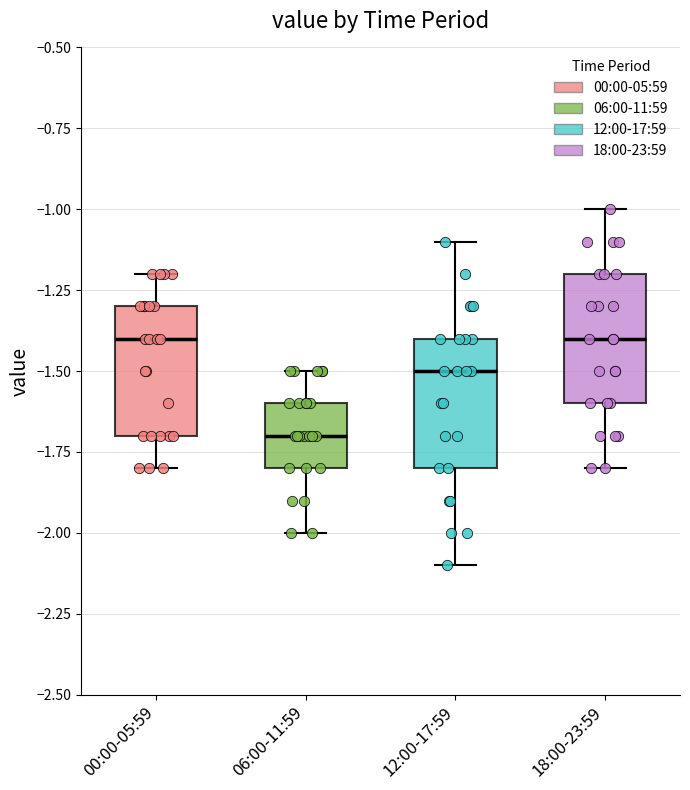

Reading left to right, read every box against the y-axis: the position of its median line, the range the box covers, and the ends of its whiskers. The values are not printed on the chart, so give them approximately, as read against the axis.

00:00-05:59: median -1.4, box -1.7 to -1.3, whiskers -1.8 to -1.2
06:00-11:59: median -1.7, box -1.8 to -1.6, whiskers -2.0 to -1.5
12:00-17:59: median -1.5, box -1.8 to -1.4, whiskers -2.1 to -1.1
18:00-23:59: median -1.4, box -1.6 to -1.2, whiskers -1.8 to -1.0